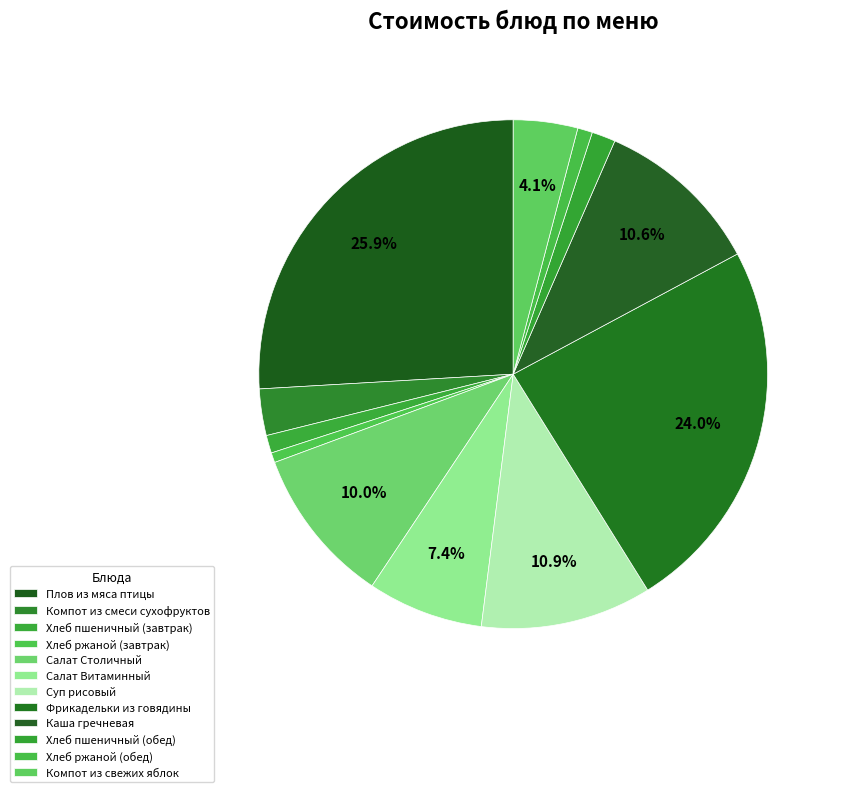

What is the largest slice in the pie chart?

Плов из мяса птицы